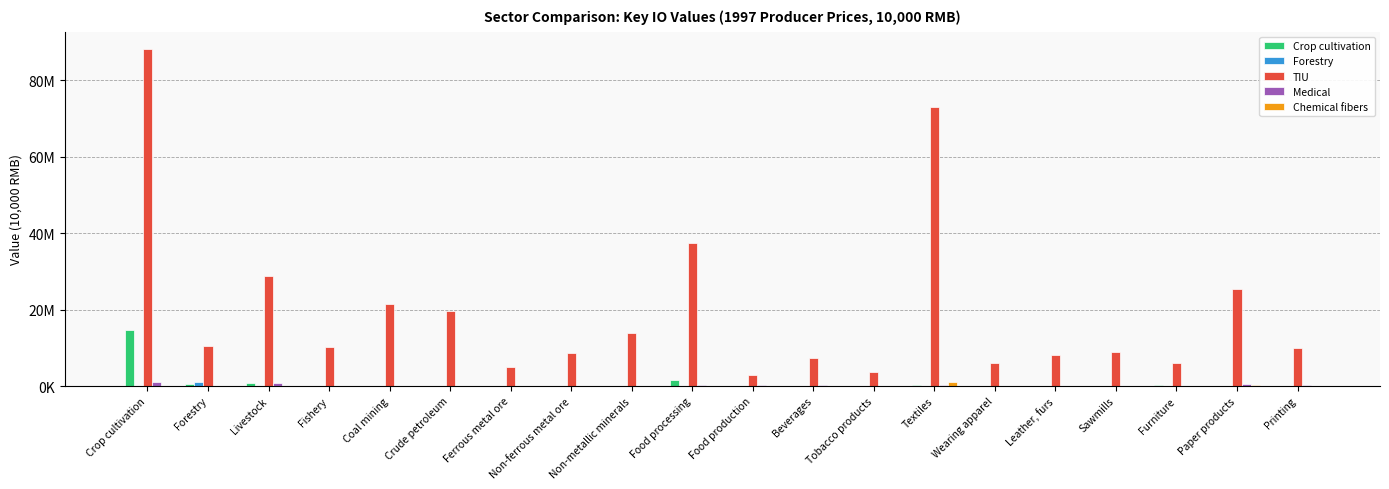

What is the difference between the maximum and minimum values in the Forestry series?

1030231.4